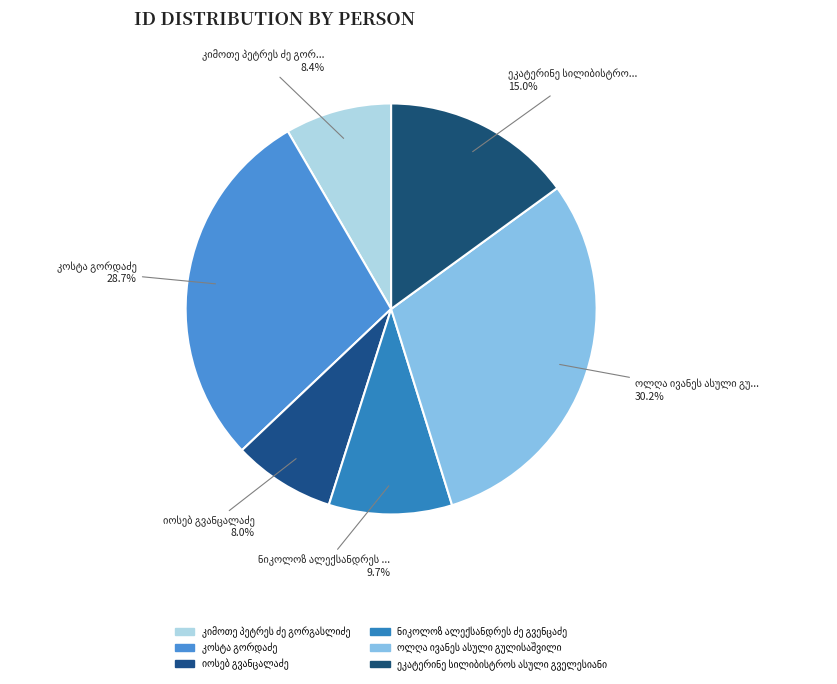

Approximately how many times larger is the value at ოლღა ივანეს ასული გულისაშვილი compared to ნიკოლოზ ალექსანდრეს ძე გვენცაძე?

3.1